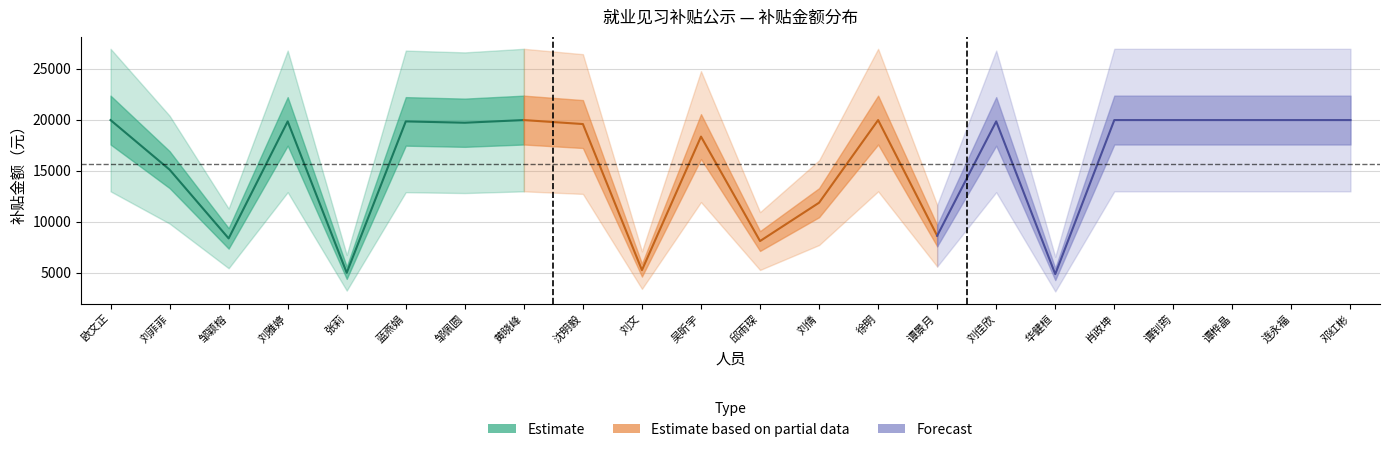

How many series are shown in this chart?

3